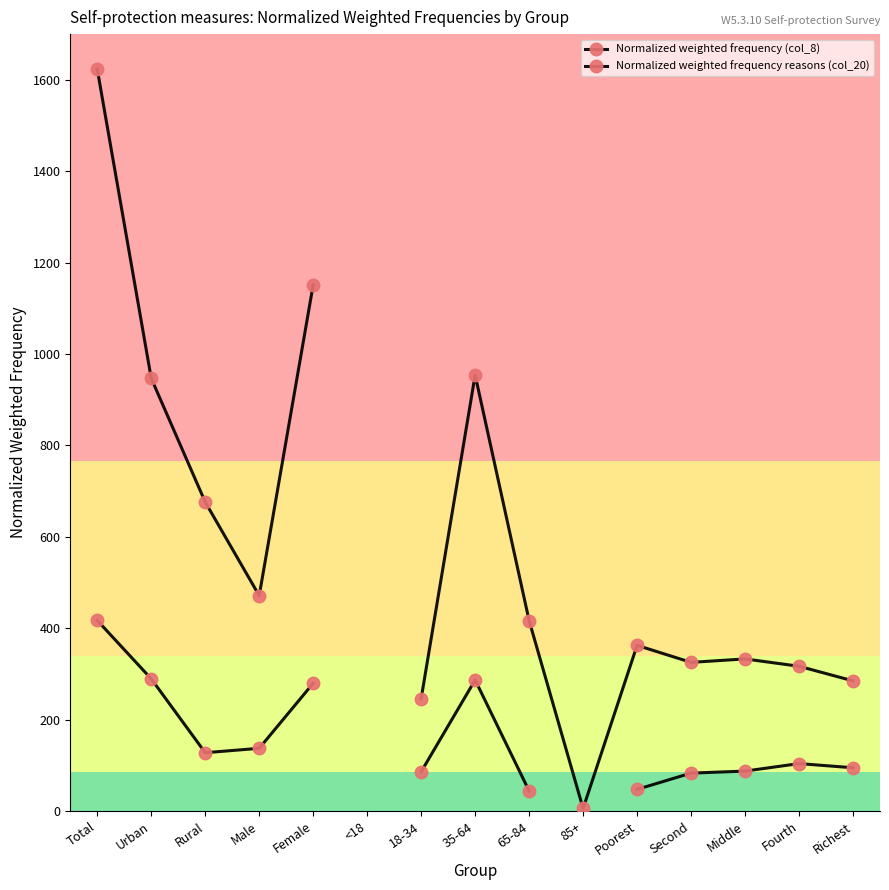

How many positive values does the Normalized weighted frequency (col_8) series have?

14